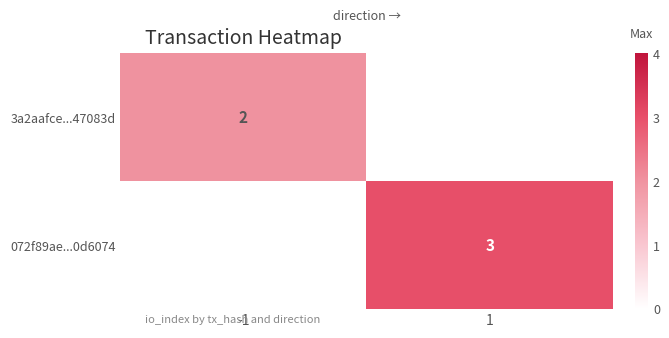

The 3a2aafce...47083d series shows 1 at -1. True or false?

False